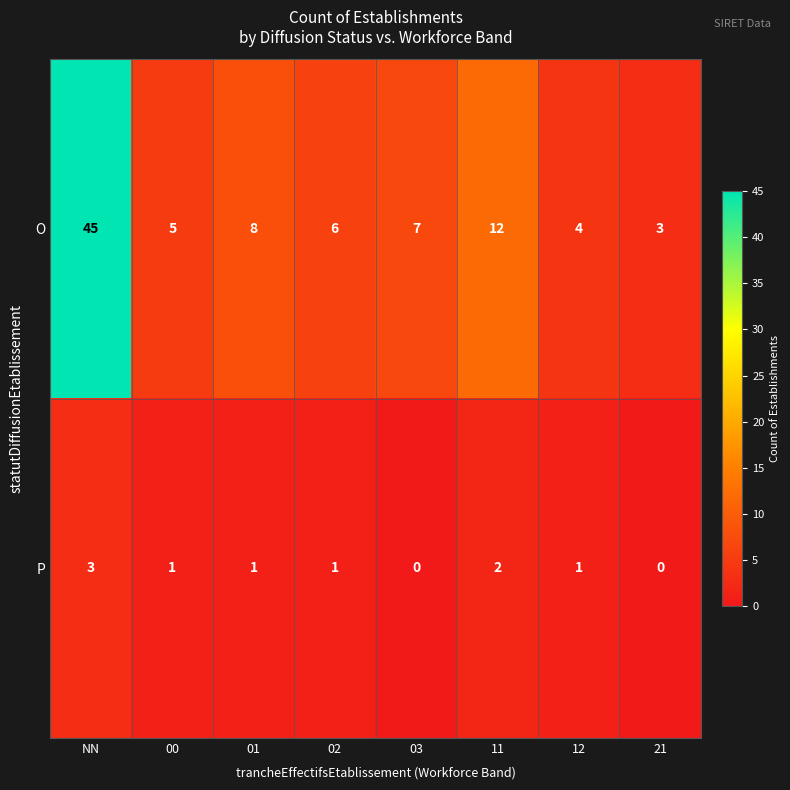

What is the total value across all series at 11?

14